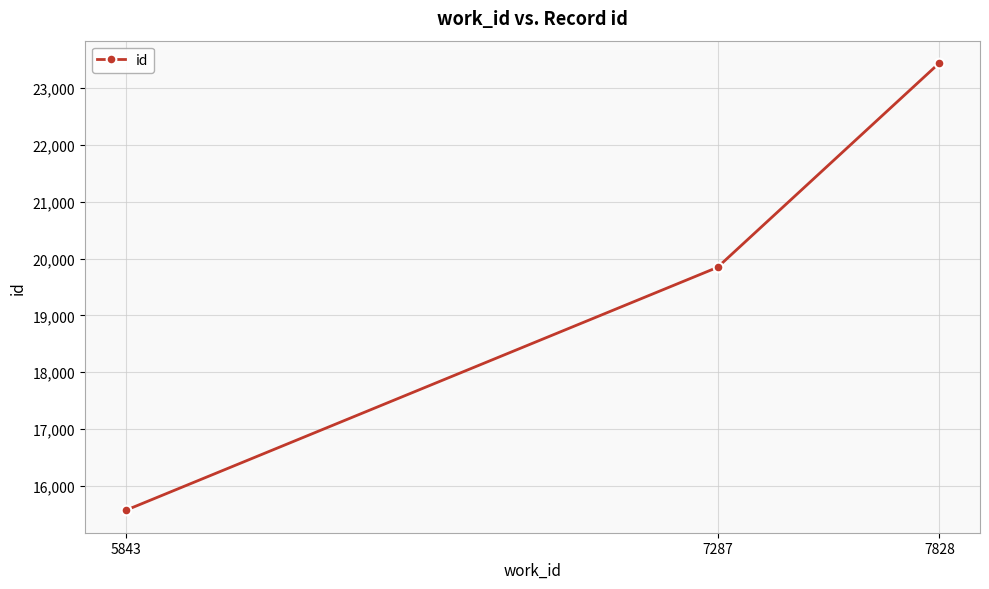

How many values are between 15572 and 23437?

3